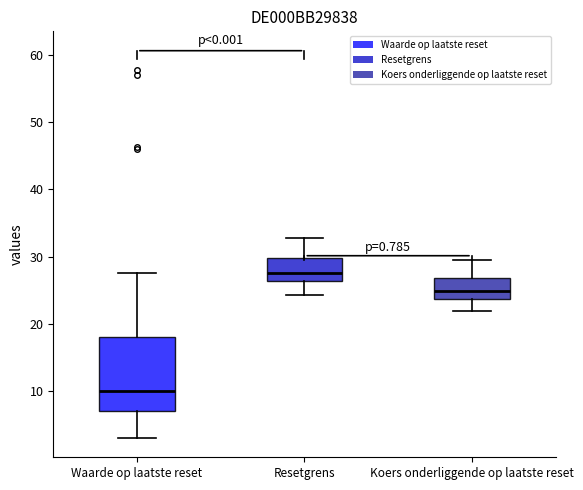

Reading left to right, read every box against the y-axis: the position of its median line, the range the box covers, and the ends of its whiskers. The values are not printed on the chart, so give them approximately, as read against the axis.

Waarde op laatste reset: median 10, box 7 to 18, whiskers 3 to 28
Resetgrens: median 28, box 26 to 30, whiskers 24 to 33
Koers onderliggende op laatste reset: median 25, box 24 to 27, whiskers 22 to 30